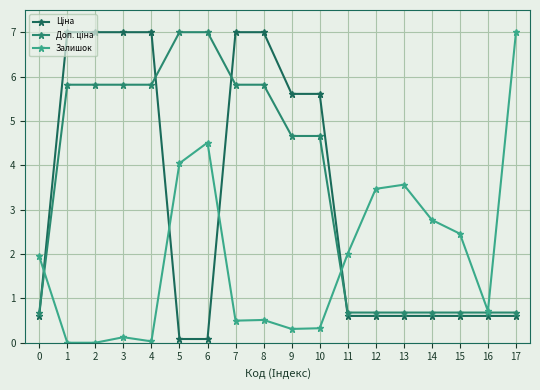

The value of Залишок at 12 is 3.5. True or false?

True